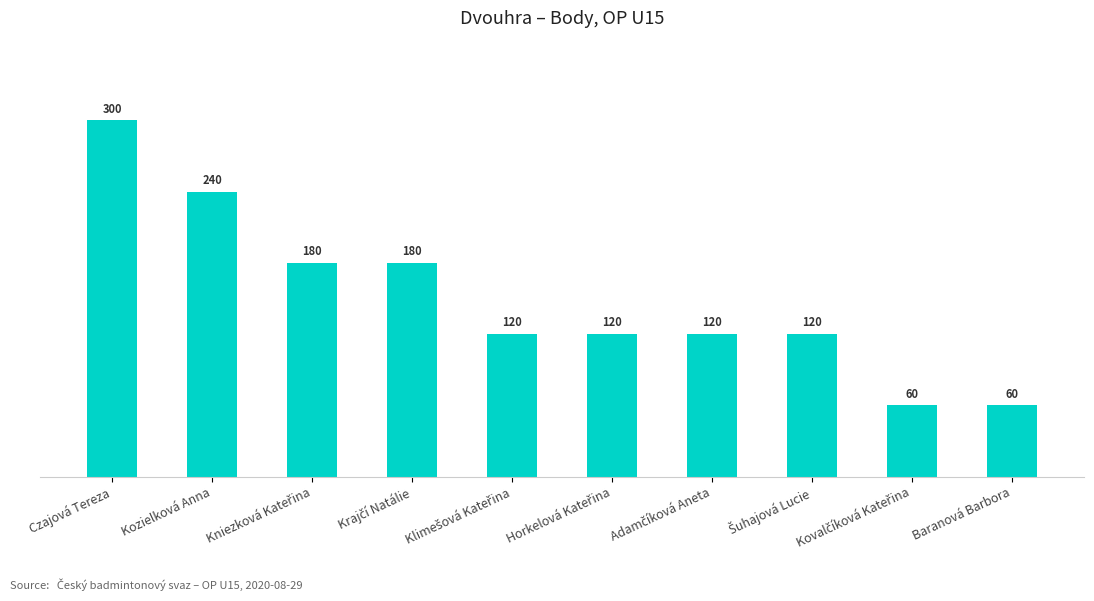

What is the sum of all values?

1500